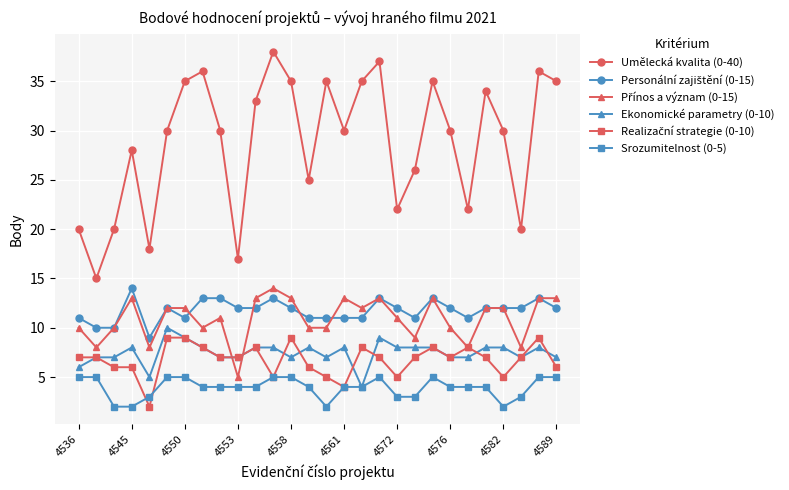

How many interior local peaks does the Umělecká kvalita (0-40) series have?

8